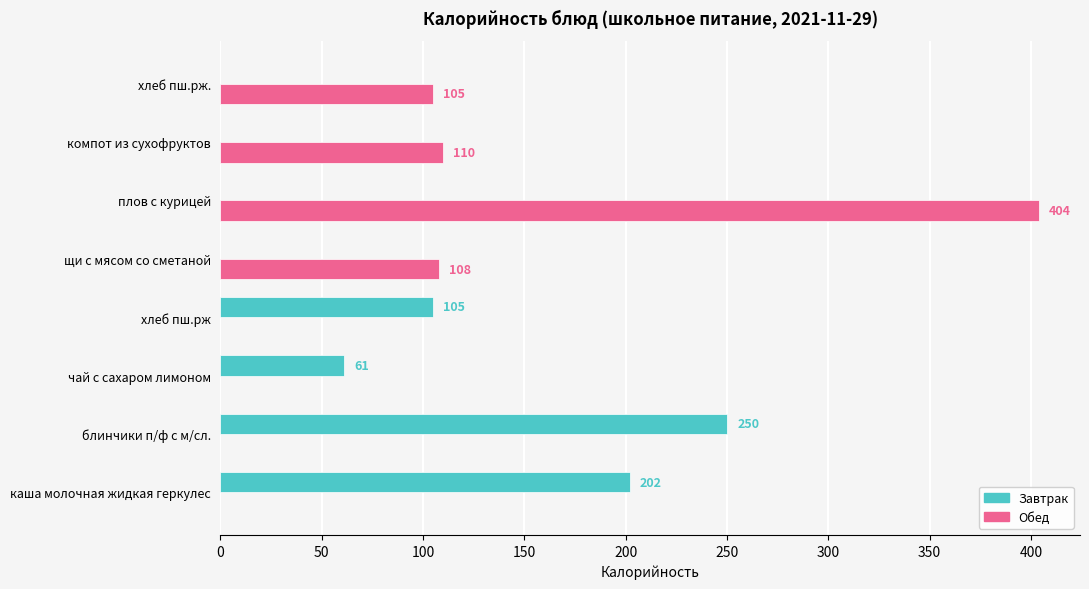

At which label is Завтрак closest to 125?

хлеб пш.рж